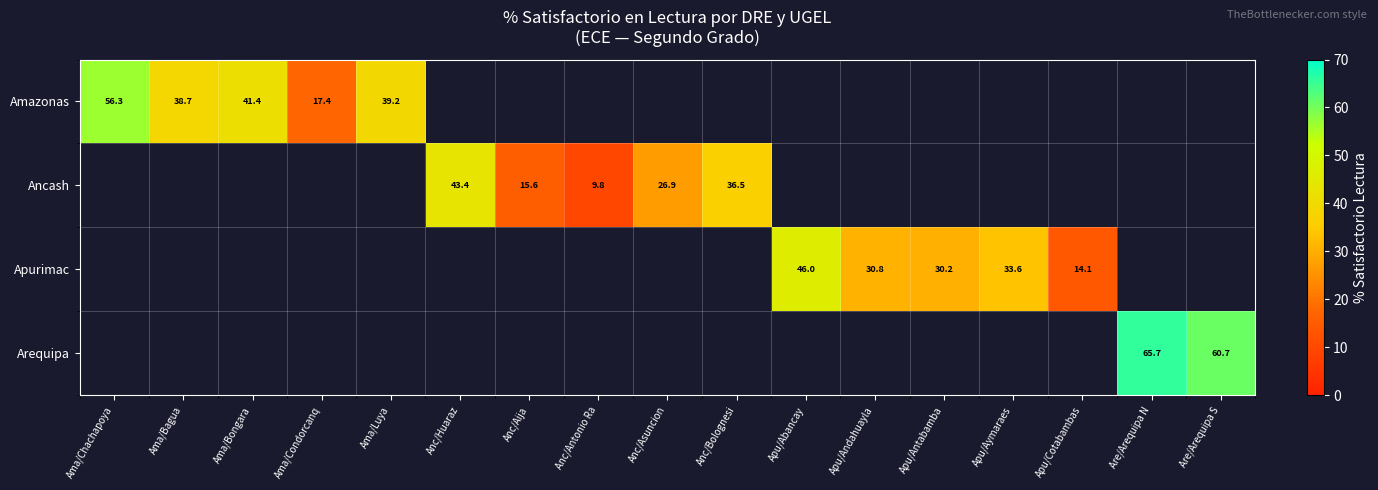

Is the value of Ancash at Anc/Asuncion greater than the value of Amazonas at Ama/Bongara?

No